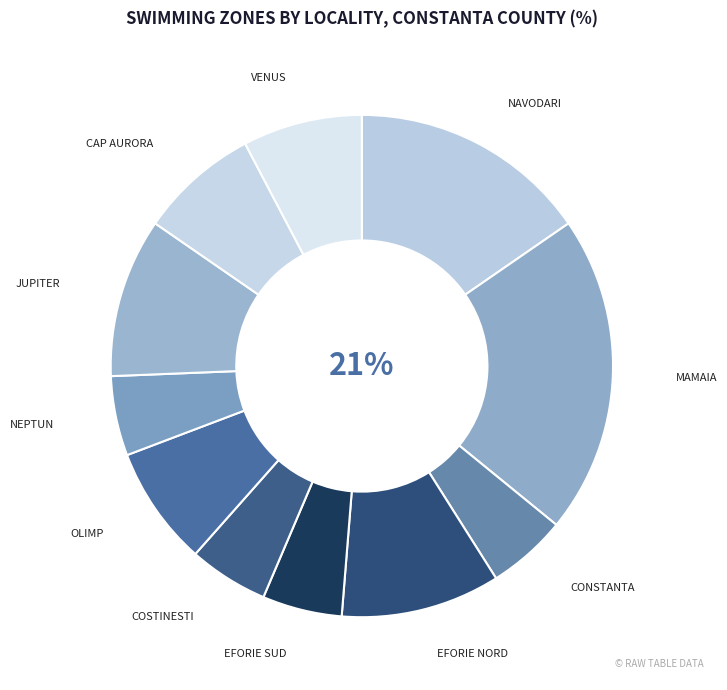

How many slices are in this pie chart?

11